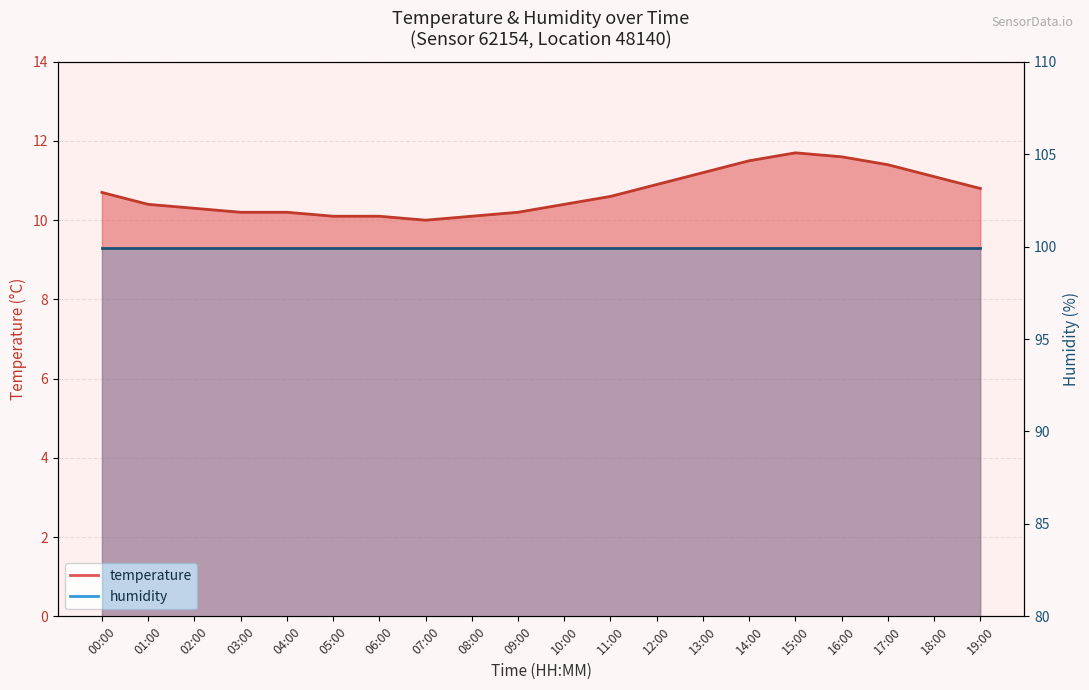

Rank the categories by value from highest to lowest.

15:00, 16:00, 14:00, 17:00, 13:00, 18:00, 12:00, 19:00, 00:00, 11:00, 01:00, 10:00, 02:00, 03:00, 04:00, 09:00, 05:00, 06:00, 08:00, 07:00